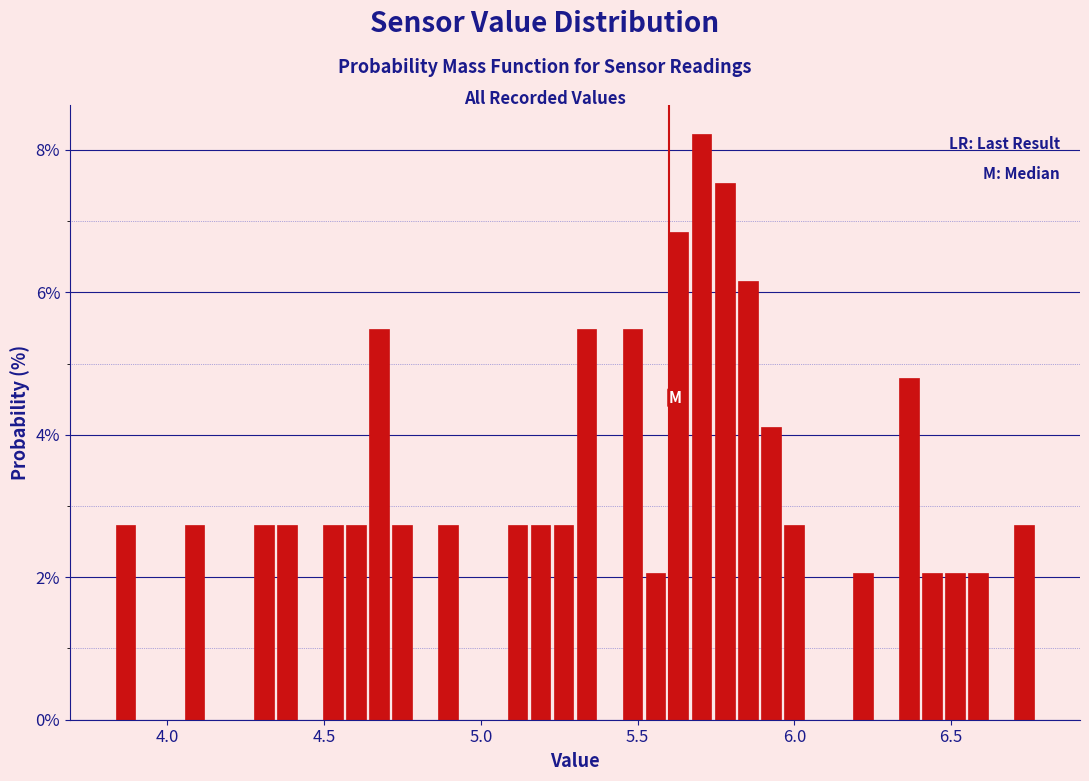

Around what value on the x-axis is the tallest bar? Give the approximate position of its centre, as read against the axis.

5.70